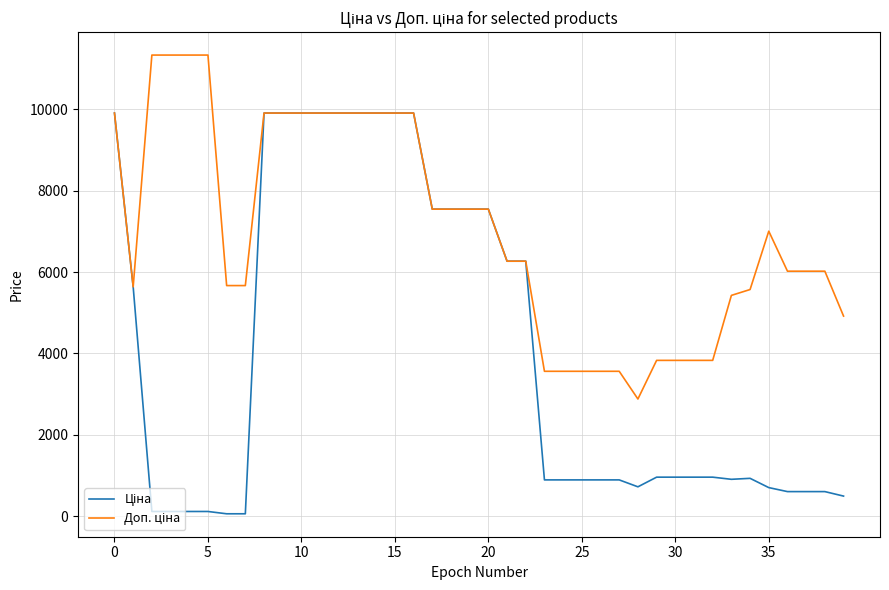

What is the maximum value shown in the chart?

11334.0